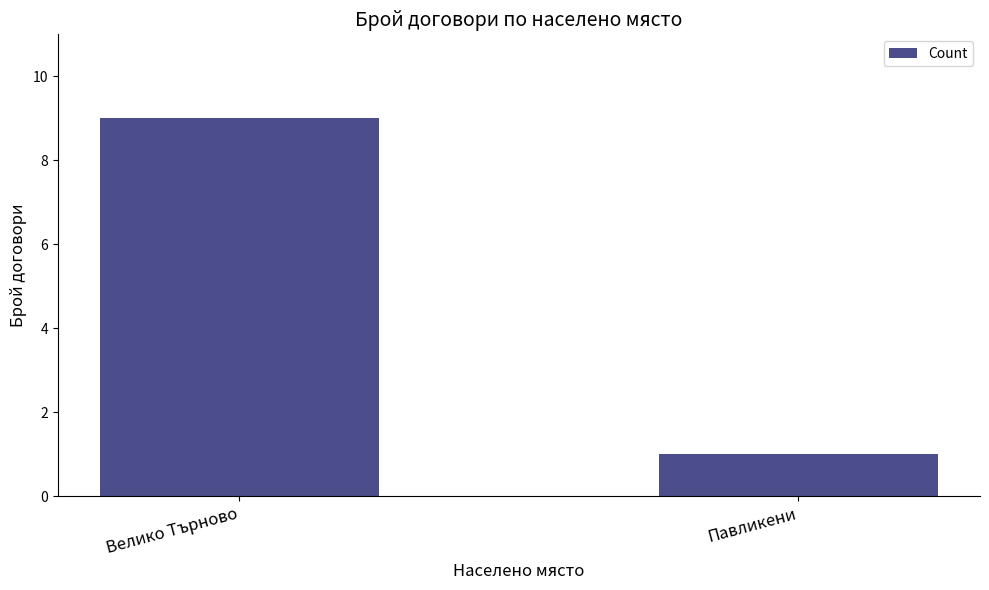

What is the label of the 2nd bar from the left?

Павликени